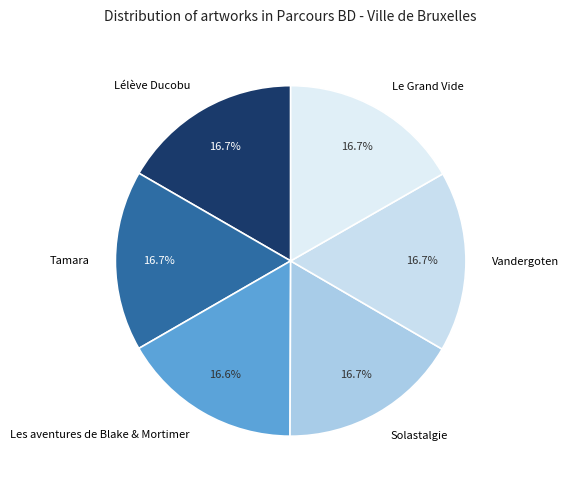

Do Les aventures de Blake & Mortimer and Tamara together represent more than half of the pie?

No